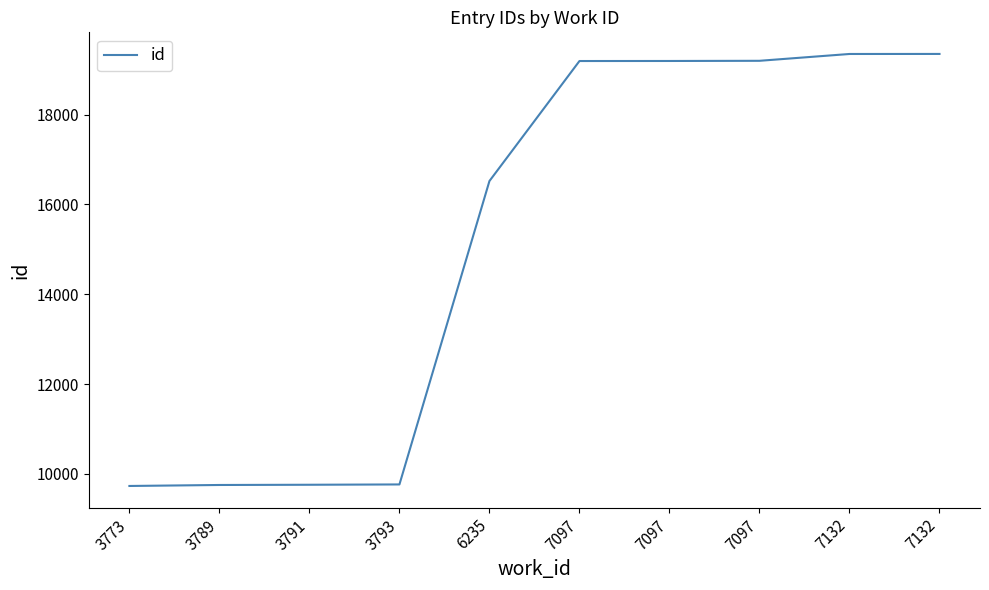

Does the chart have visible grid lines?

No